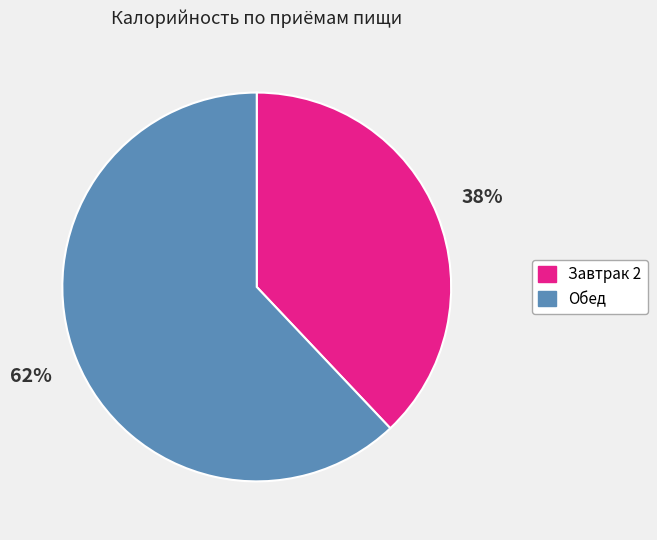

To the nearest percent, what is the difference between the largest and smallest slice percentages?

24%